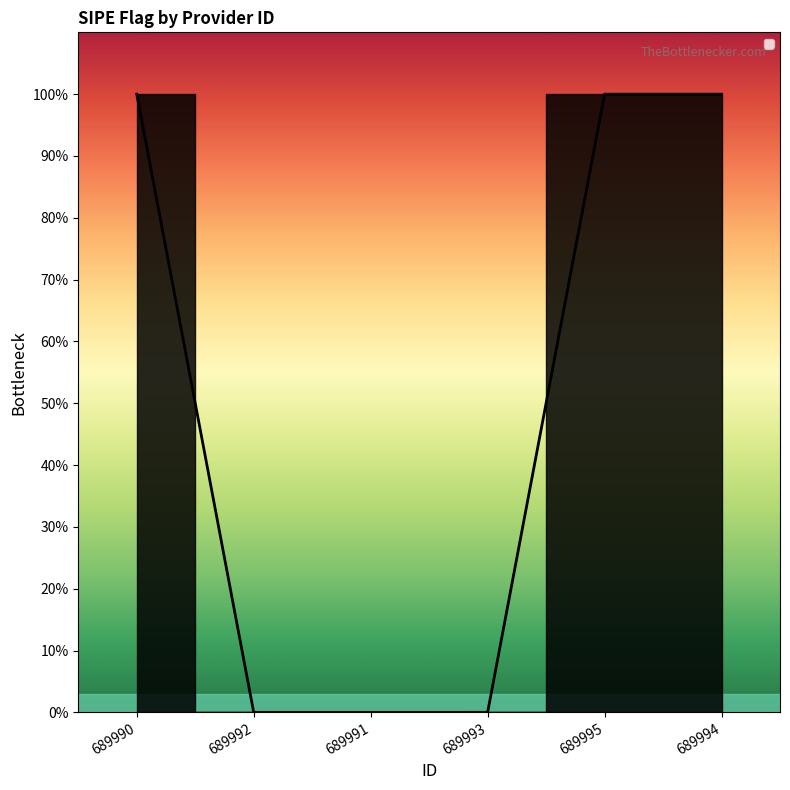

Reading left to right, what are all the values shown in this chart?

1	0	0	0	1	1